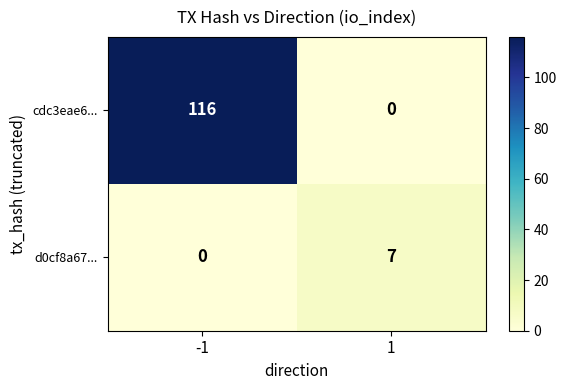

What is the average value of the d0cf8a67... series?

4